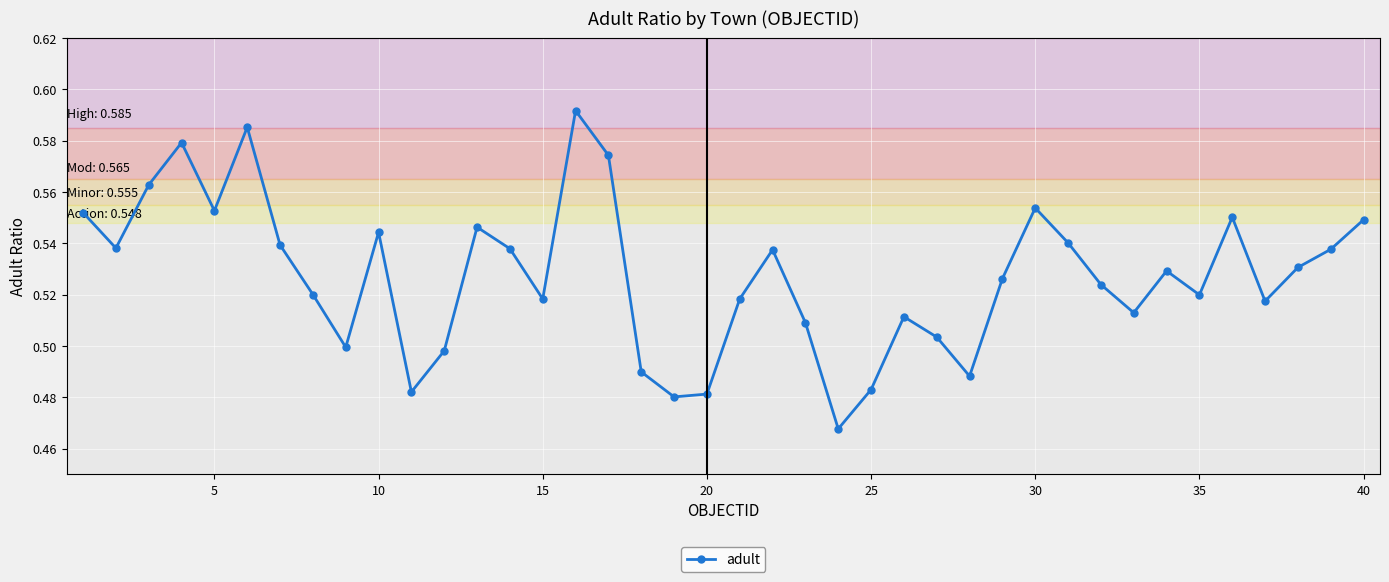

True or false: there are more than 1 points higher than both neighbors.

True